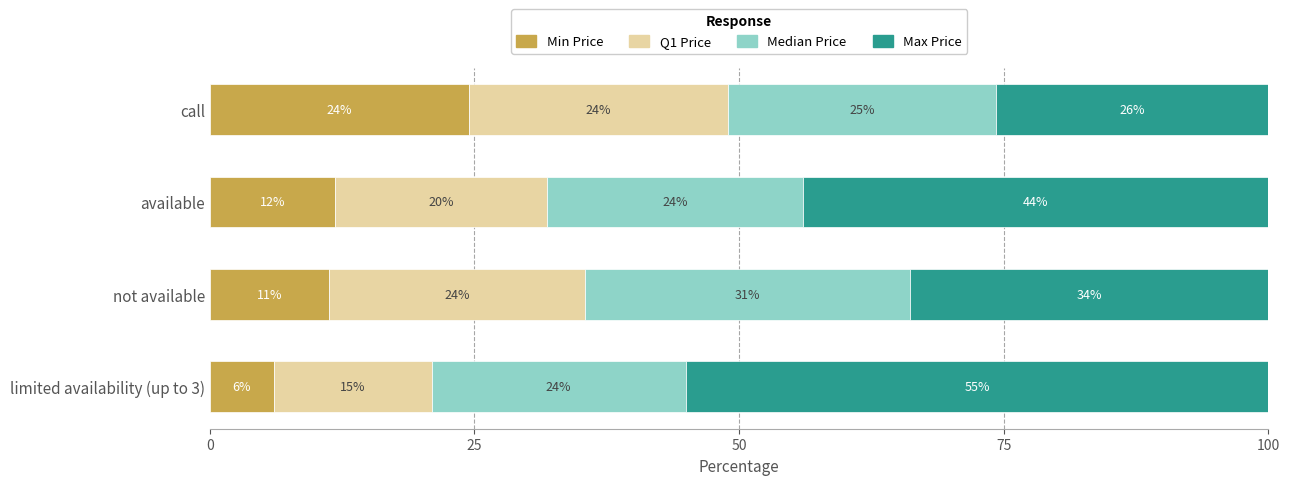

True or false: Min Price has a value of 16.8 at not available.

False